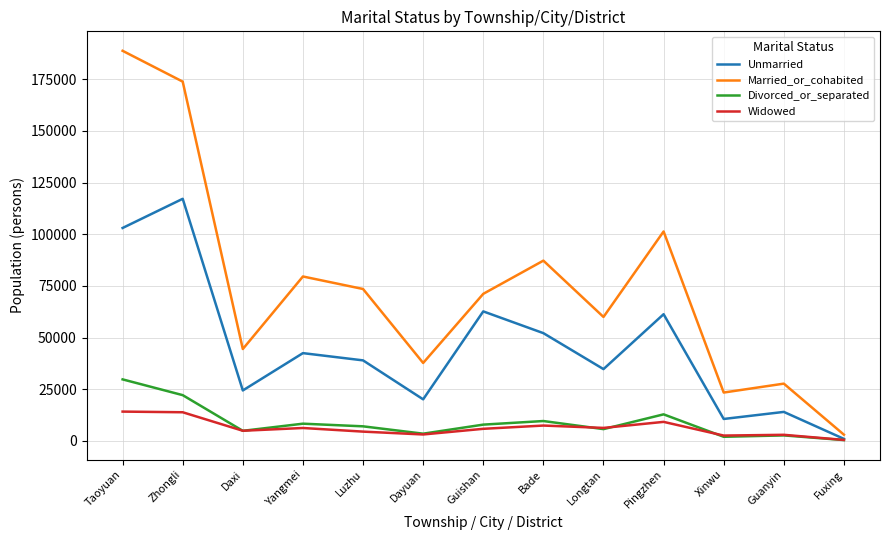

Rank the series at Zhongli from lowest to highest value.

Widowed, Divorced_or_separated, Unmarried, Married_or_cohabited